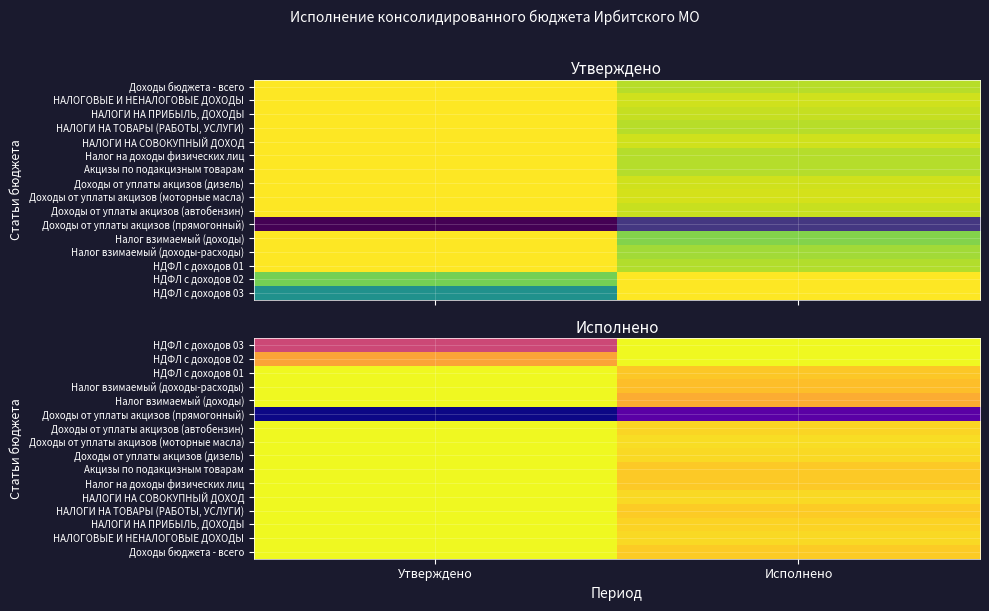

Which has a higher value, Исполнено or Утверждено?

Исполнено